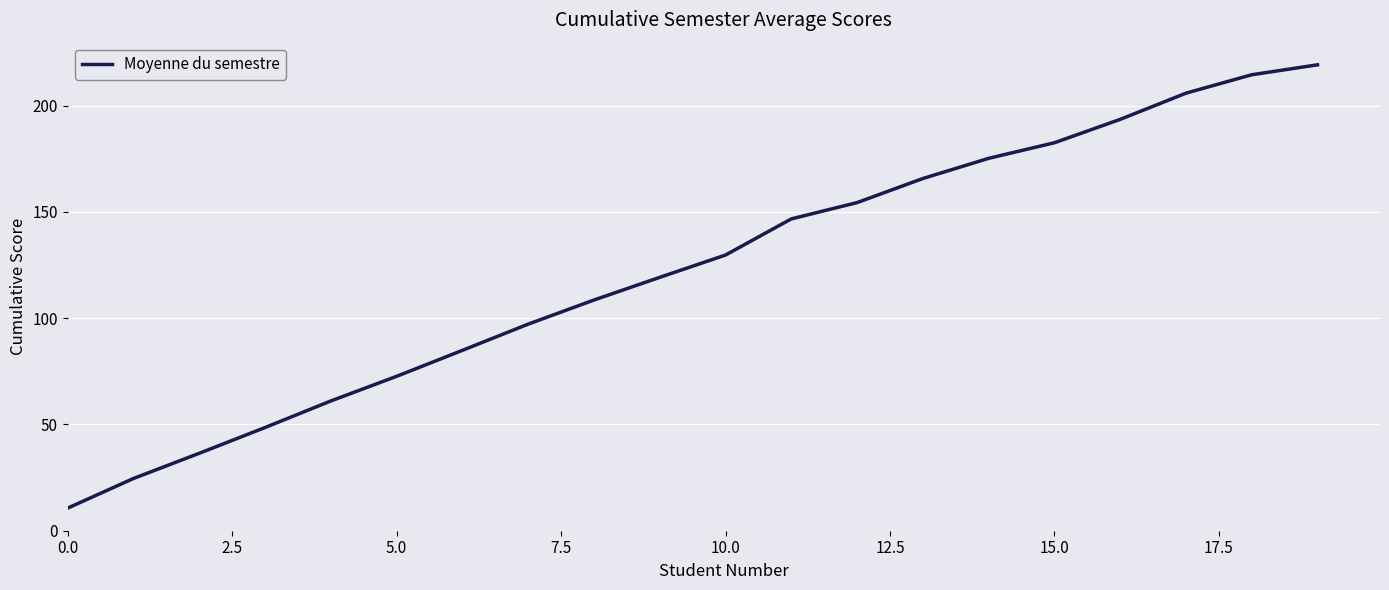

What is the difference between the maximum and minimum values?

208.6